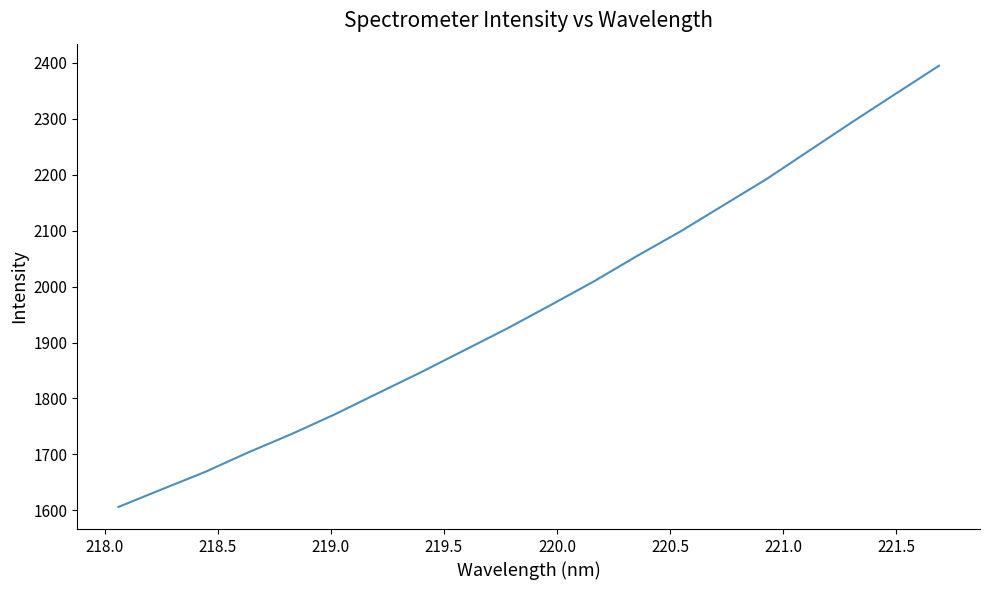

What is the difference between the maximum and minimum values?

789.2